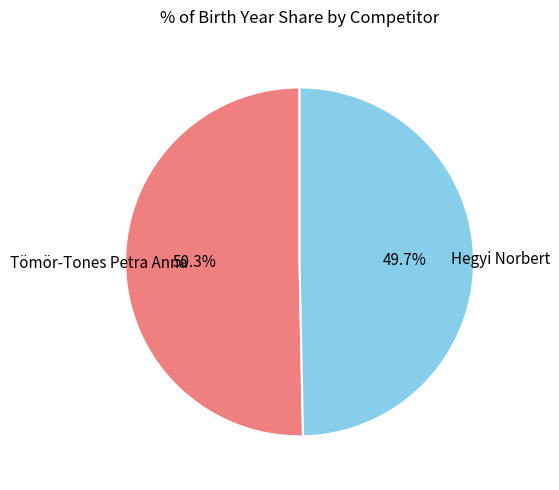

What is the ratio of the value at Tömör-Tones Petra Anna to the value at Hegyi Norbert?

1.0